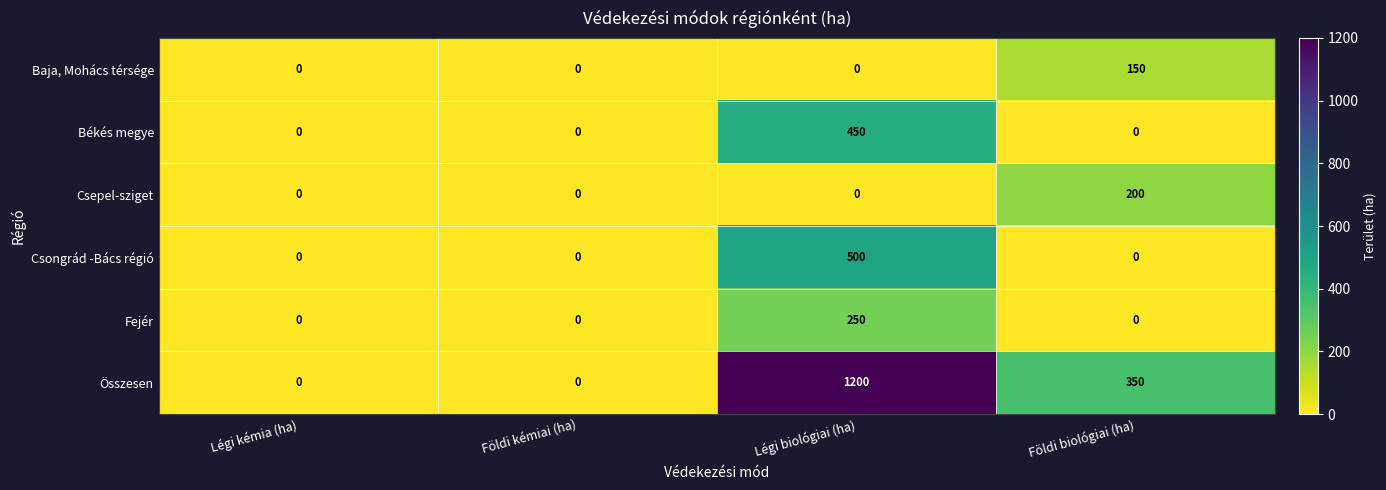

What is the greatest value displayed?

1200